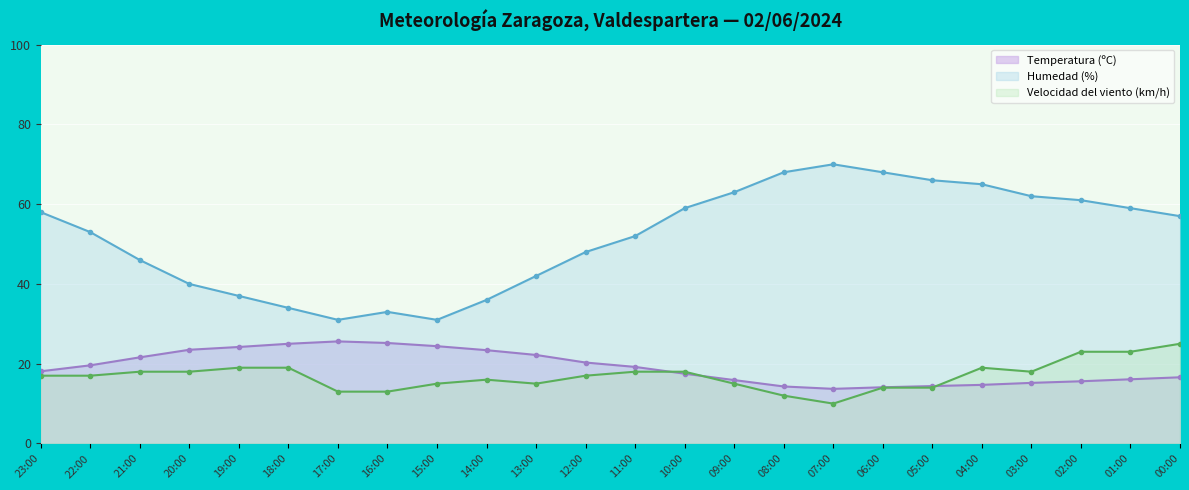

How many data points in Velocidad del viento (km/h) are less than 17?

10